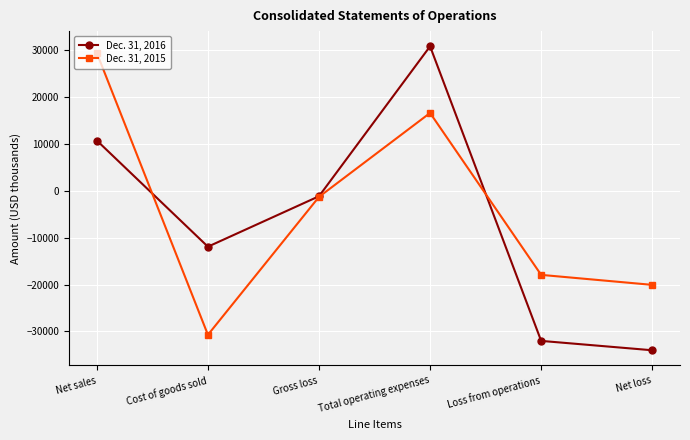

Reading left to right, list all the values displayed in this chart.

Dec. 31, 2016: 10775	-11901	-1126	30893	-32019	-34021
Dec. 31, 2015: 29460	-30722	-1262	16659	-17921	-20055